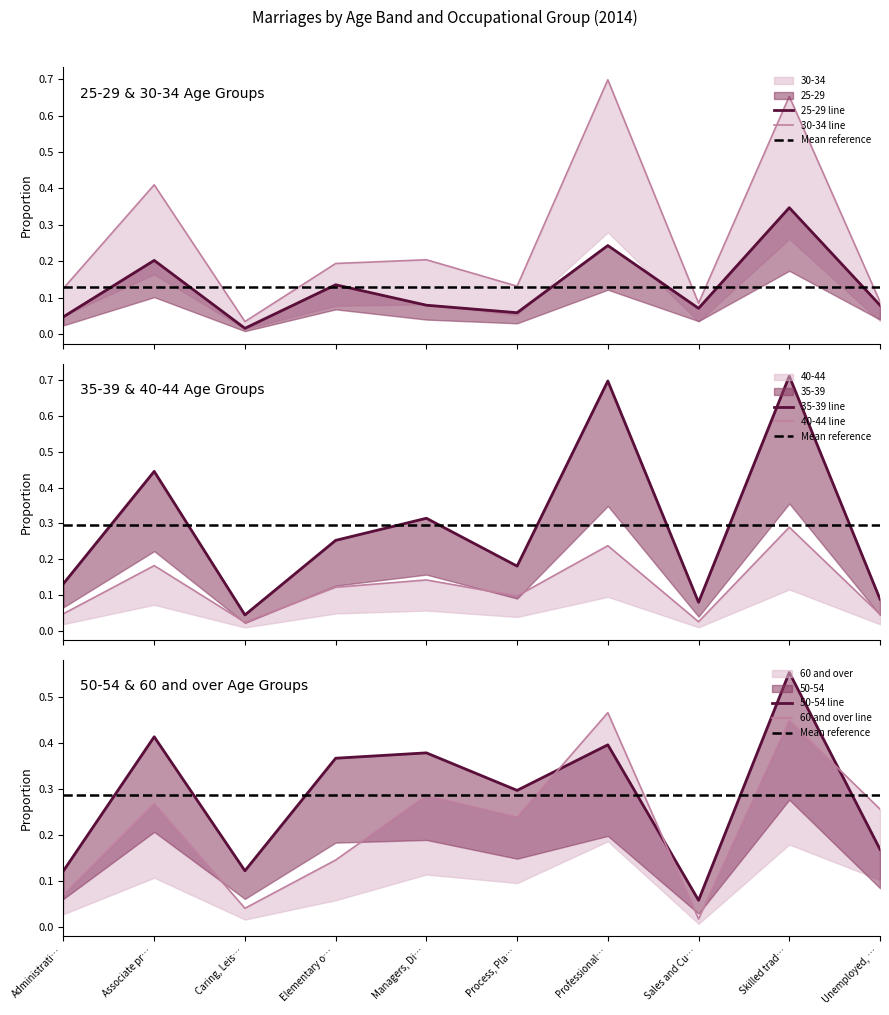

True or false: 40-44 has a value of 0.1 at Elementary o….

True